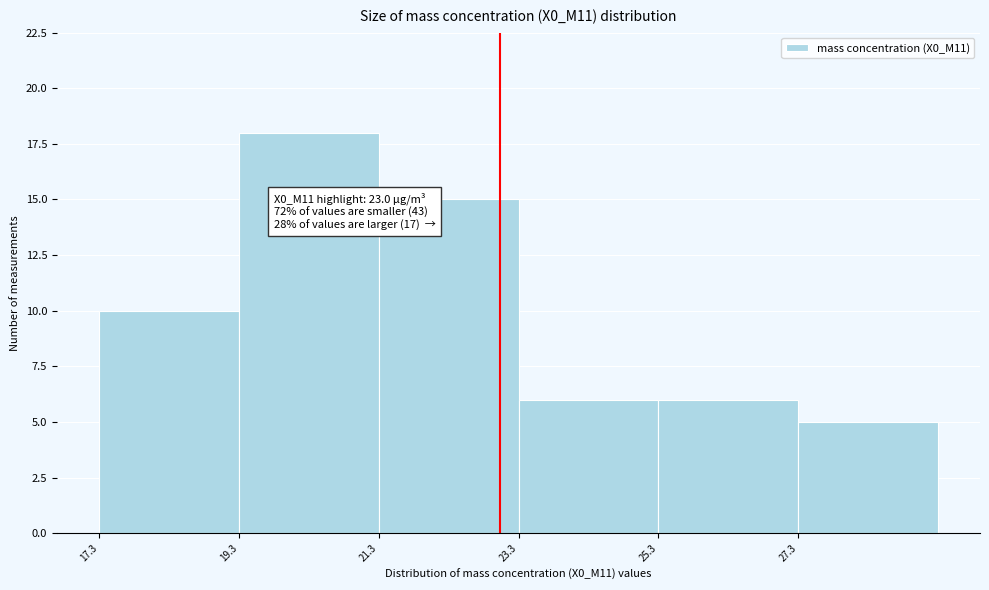

Over which range of the x-axis is the bar tallest?

19.26 to 21.26